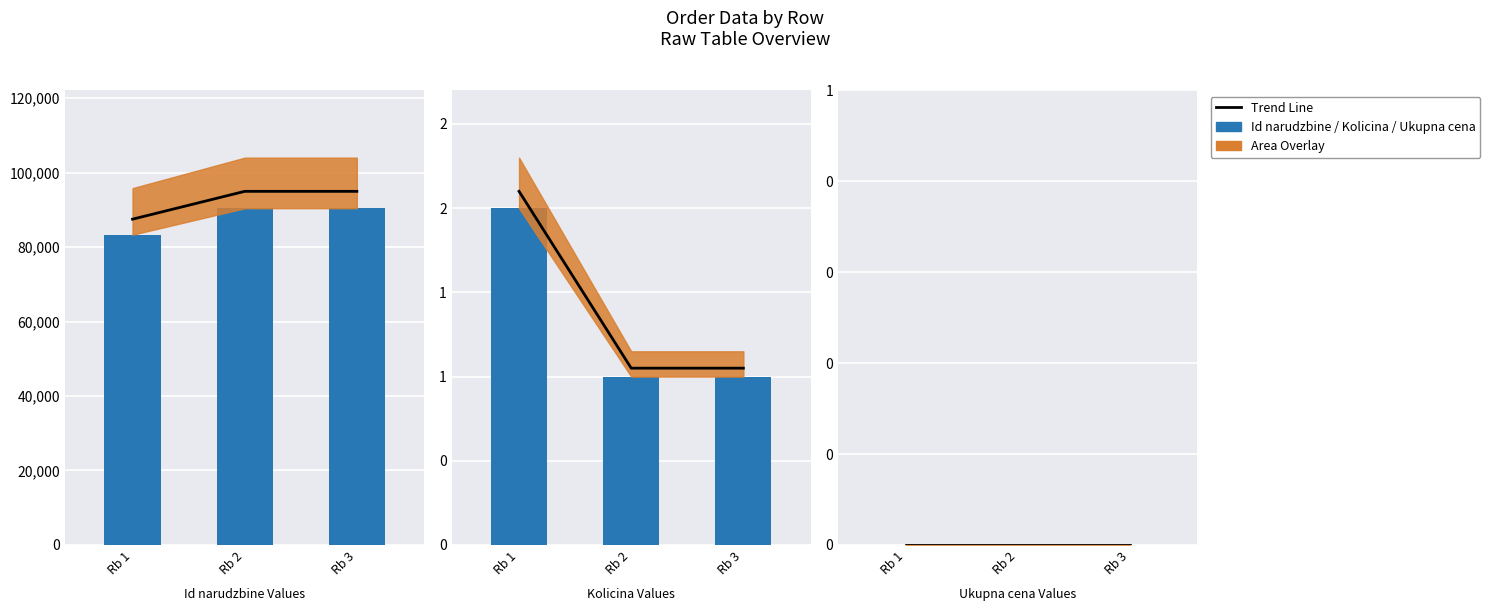

Reading right to left, what are all the values shown in this chart?

Trend Line: Rb 3=0	Rb 2=0	Rb 1=0
Id narudzbine: Rb 3=90436	Rb 2=90435	Rb 1=83317
Kolicina: Rb 3=1	Rb 2=1	Rb 1=2
Ukupna cena: Rb 3=0	Rb 2=0	Rb 1=0